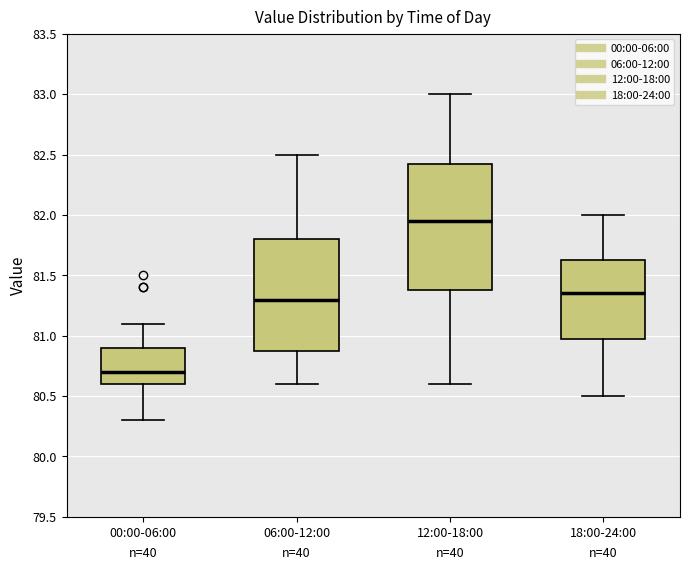

Which box has the lowest median line?

00:00-06:00